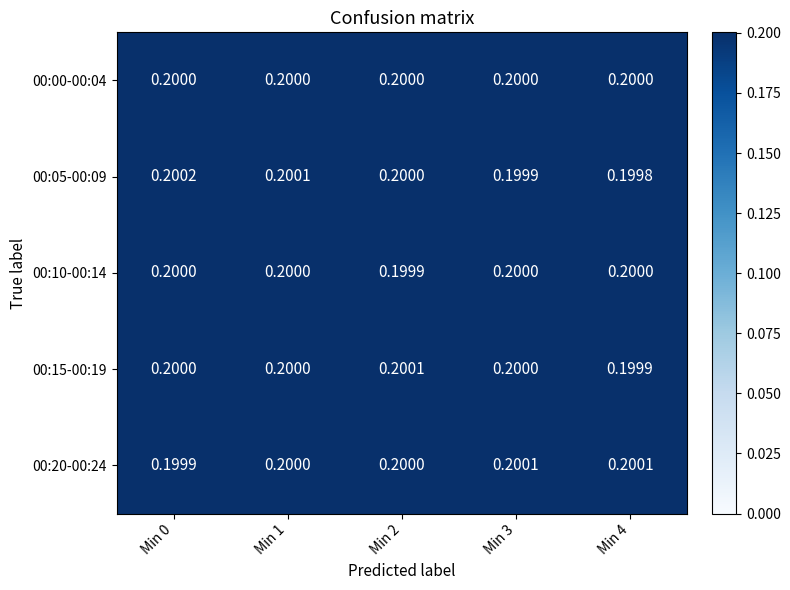

Between Min 1 and Min 4, which series saw the biggest shift?

00:05-00:09